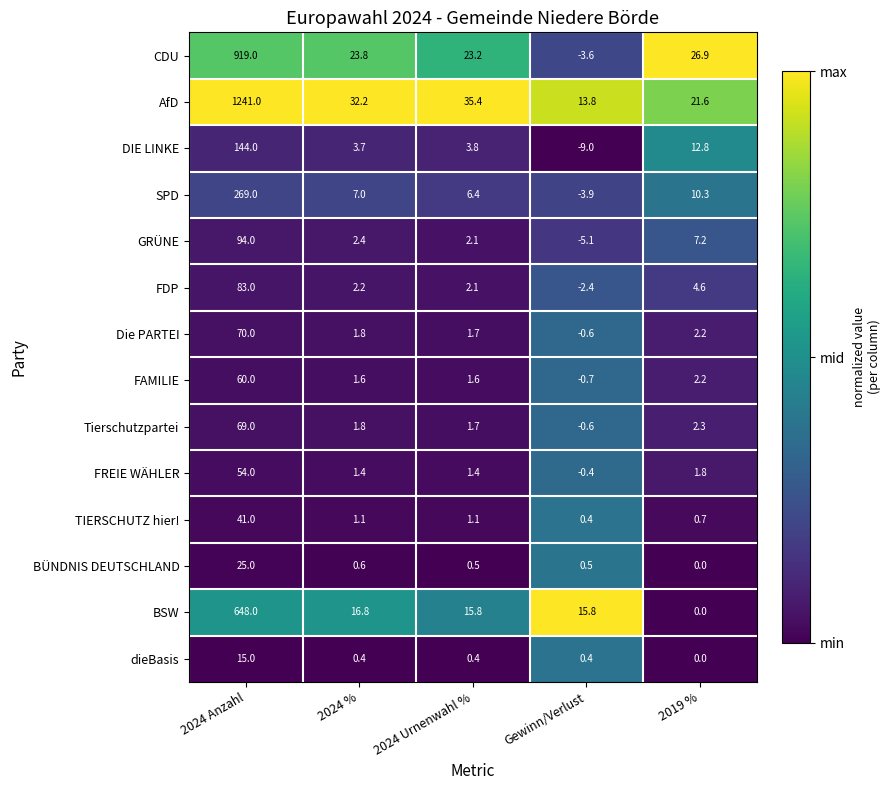

List the series in order of their peak value, lowest first.

dieBasis, BÜNDNIS DEUTSCHLAND, TIERSCHUTZ hier!, FREIE WÄHLER, FAMILIE, Tierschutzpartei, Die PARTEI, FDP, GRÜNE, DIE LINKE, SPD, BSW, CDU, AfD